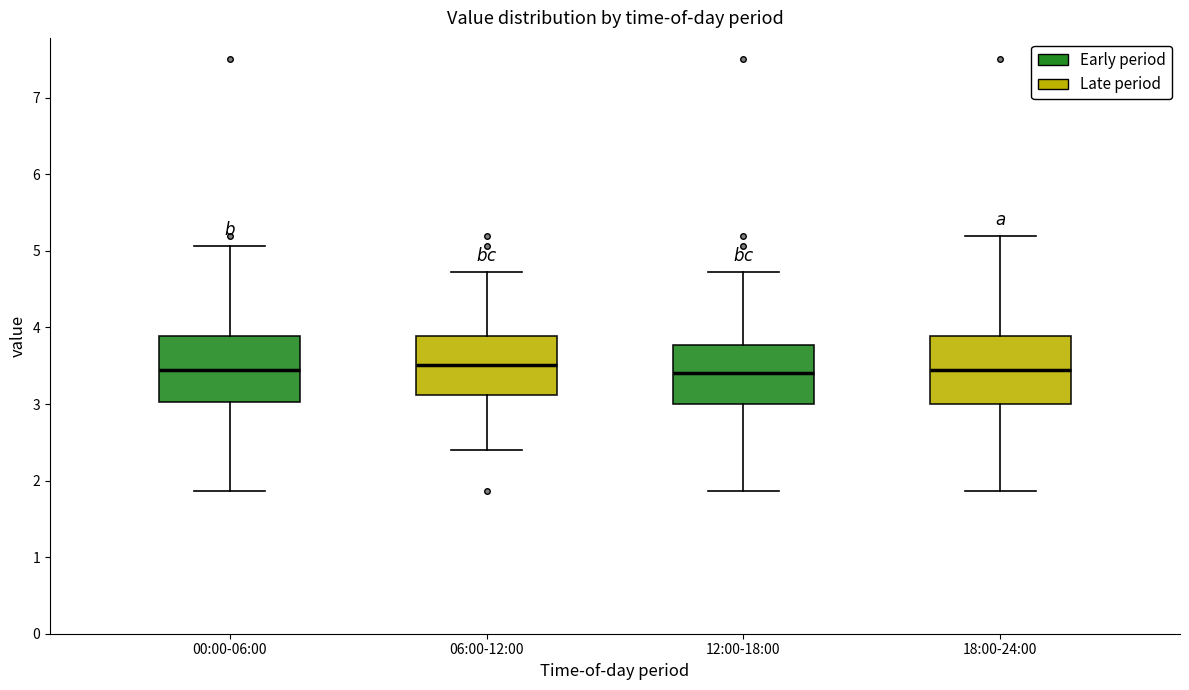

Reading left to right, transcribe this box plot: for each box, give where its median line is, the range the box spans, and where its two whiskers end, as read against the y-axis. The values are not printed on the chart, so give them approximately, as read against the axis.

00:00-06:00: median 3.5, box 3.0 to 3.9, whiskers 1.9 to 5.1
06:00-12:00: median 3.5, box 3.1 to 3.9, whiskers 2.4 to 4.7
12:00-18:00: median 3.4, box 3.0 to 3.8, whiskers 1.9 to 4.7
18:00-24:00: median 3.5, box 3.0 to 3.9, whiskers 1.9 to 5.2